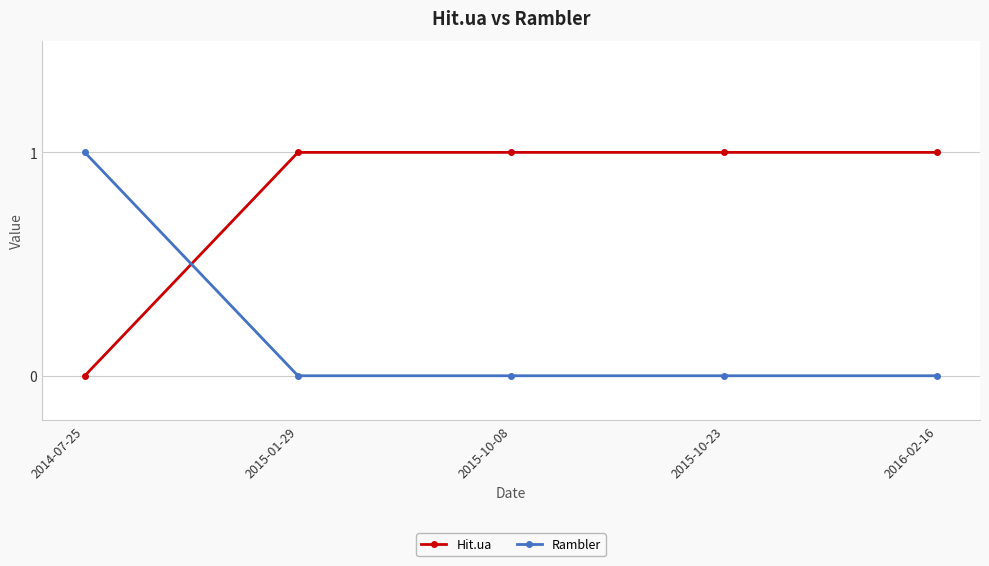

Is the value of Rambler at 2014-07-25 greater than the value of Hit.ua at 2014-07-25?

Yes